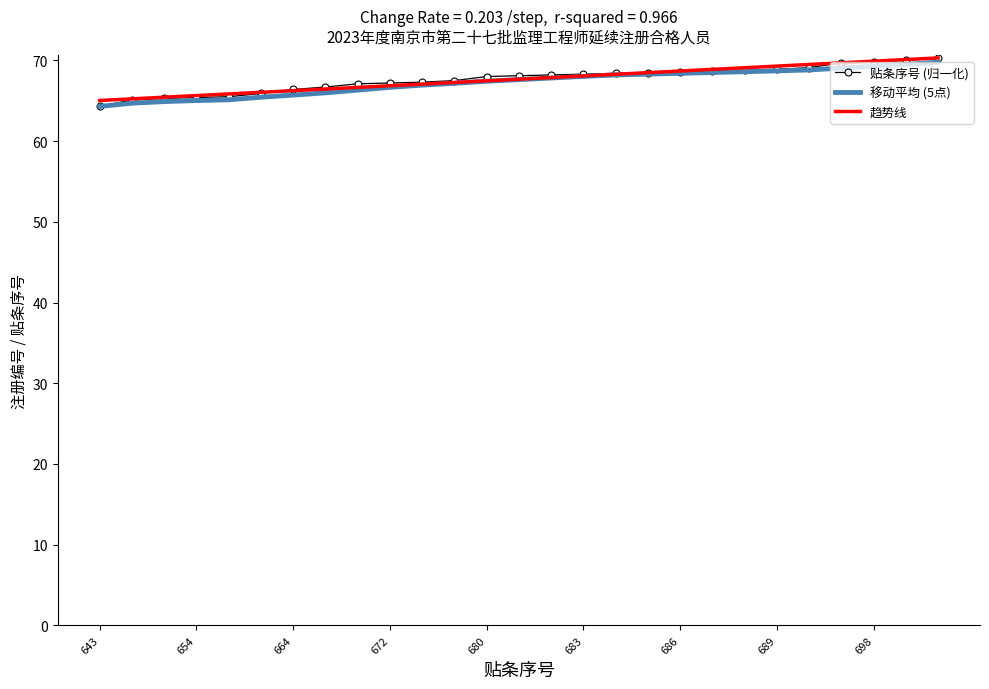

What is the greatest value displayed?

70.3